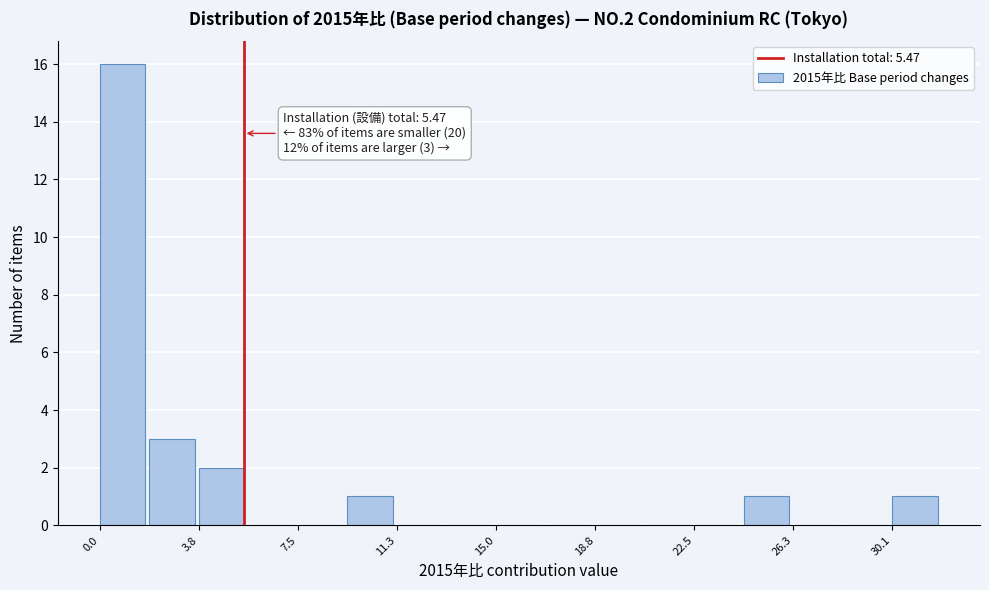

Read against the x-axis, roughly where is the centre of the tallest bar?

1.0